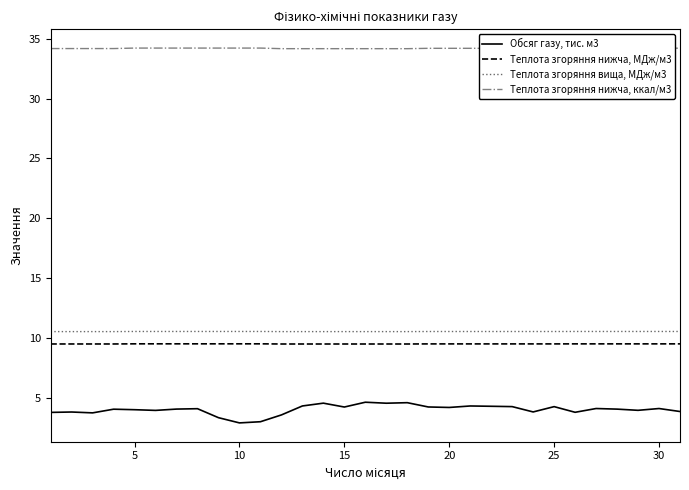

What is the highest value of the Теплота згоряння вища, МДж/м3 series?

10.5